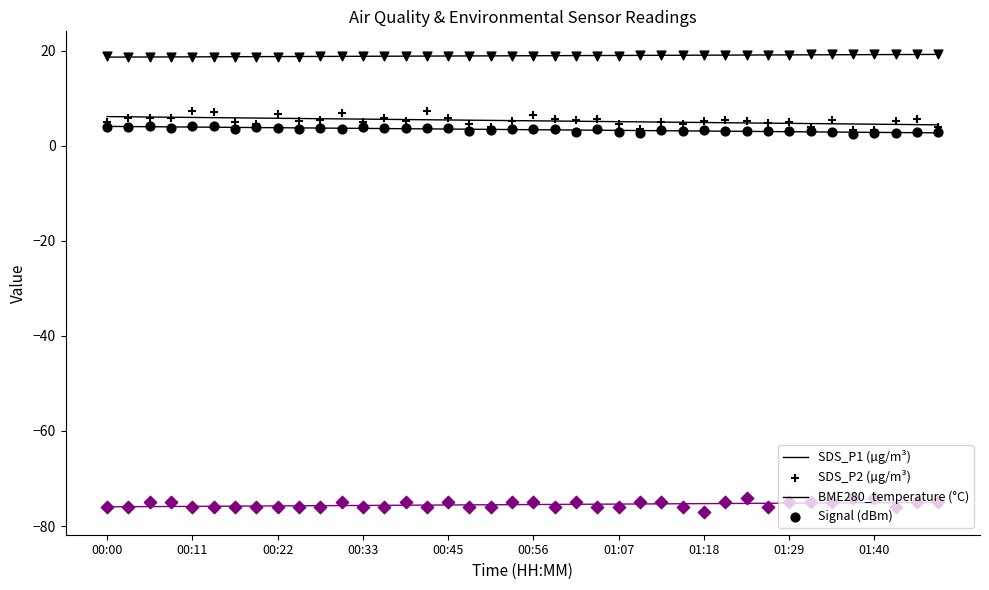

Which series reaches the minimum Y coordinate?

Signal